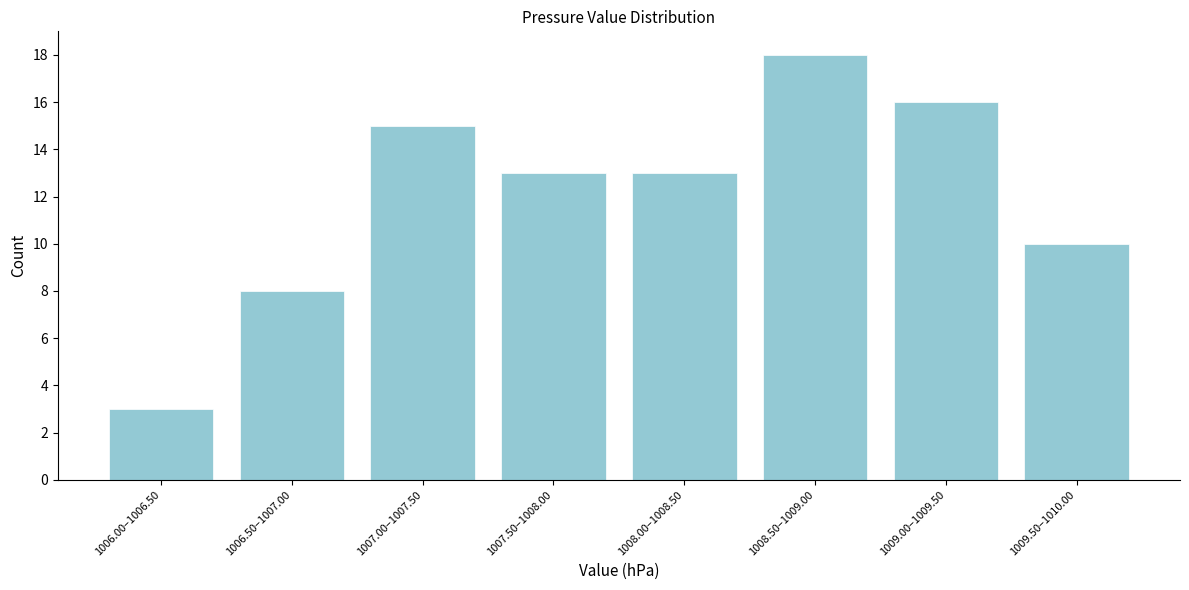

Reading left to right, transcribe all the data shown in this chart.

3	8	15	13	13	18	16	10